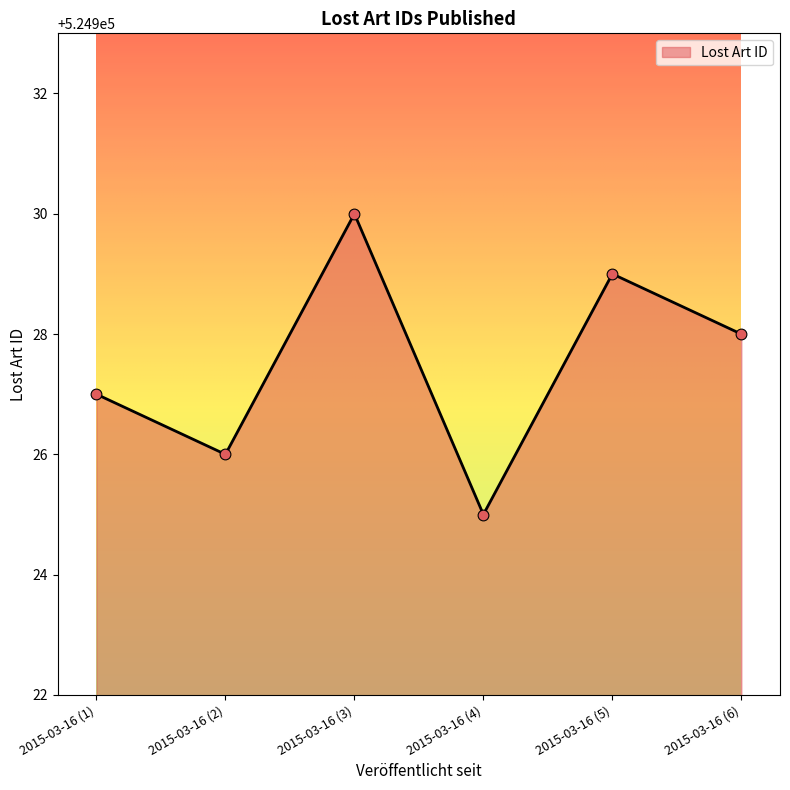

Between 2015-03-16 (6) and 2015-03-16 (2), which is larger?

2015-03-16 (6)